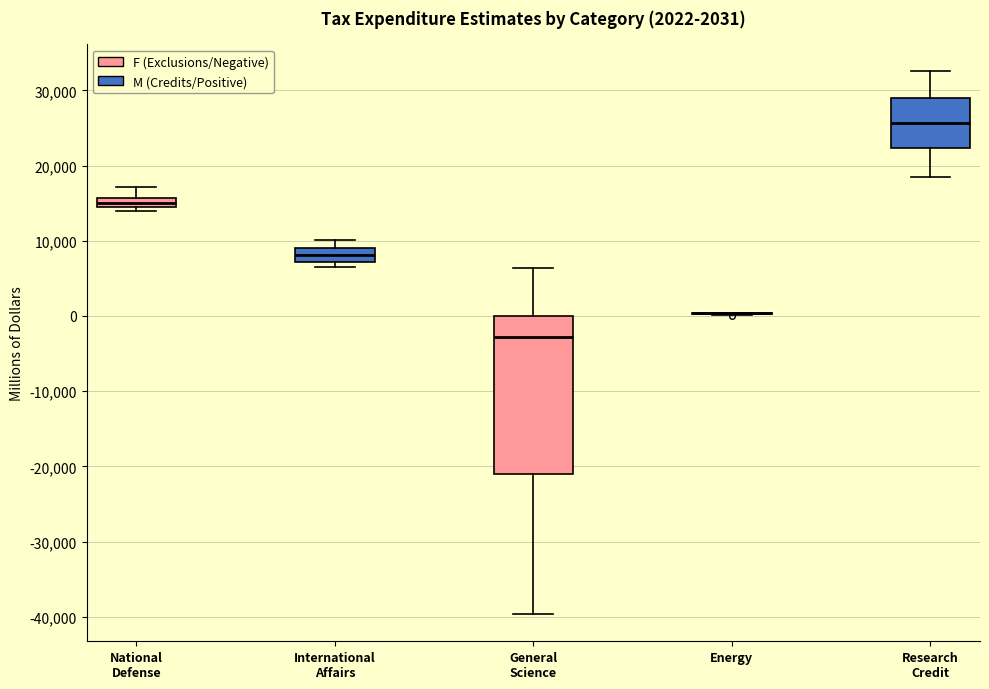

Comparing the boxes themselves (not the whiskers), which one is the tallest?

General Science